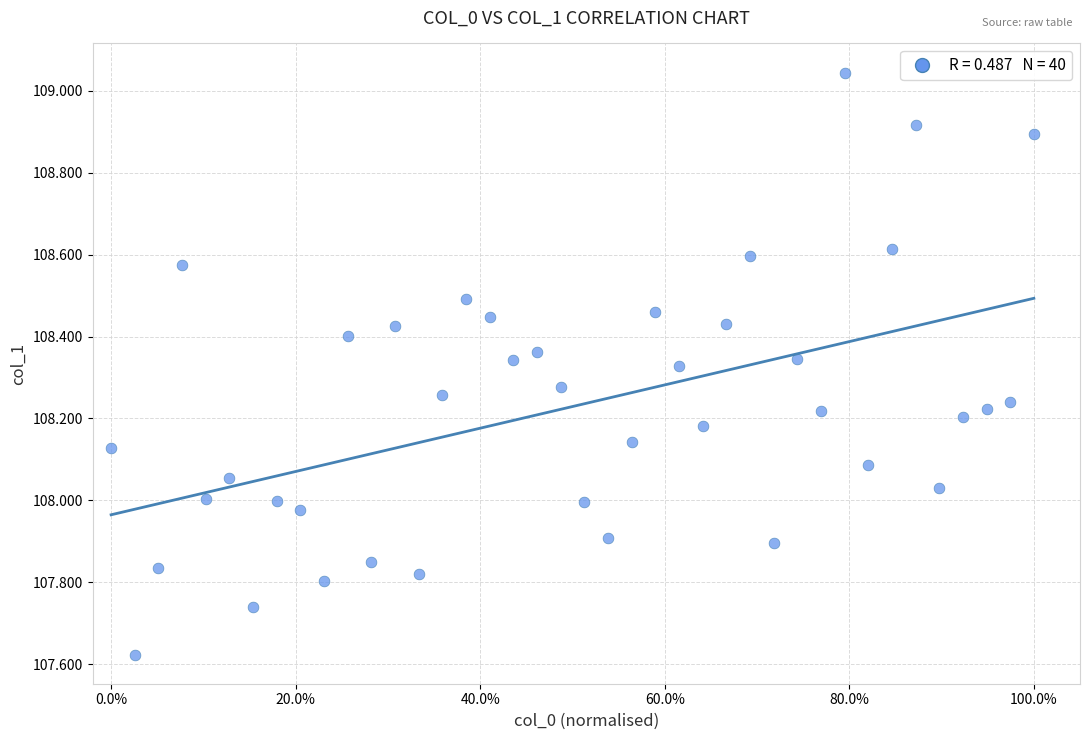

What is the range of Y values (max minus min)?

1.4